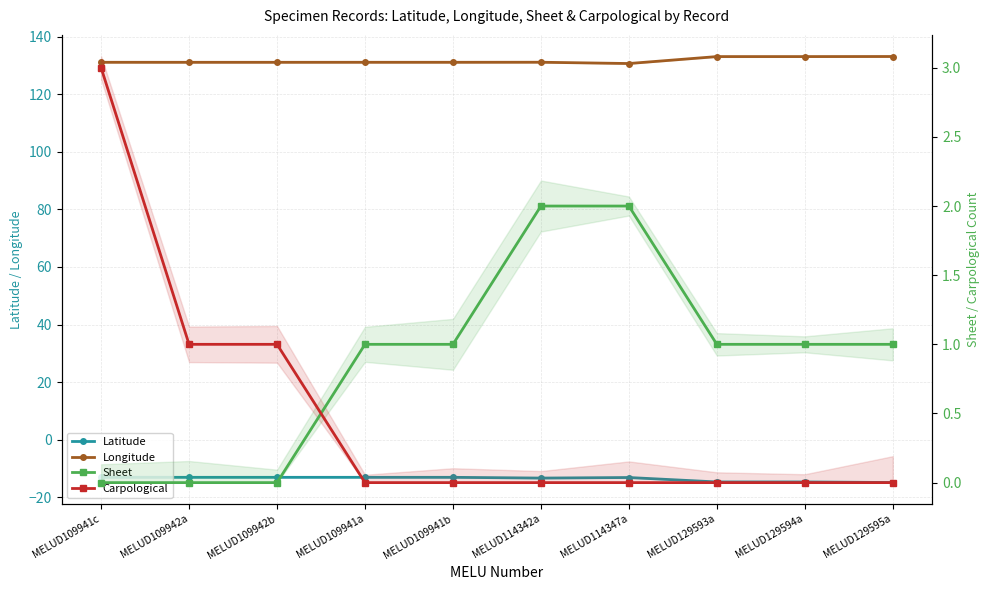

How many data points in Carpological are above 0?

3